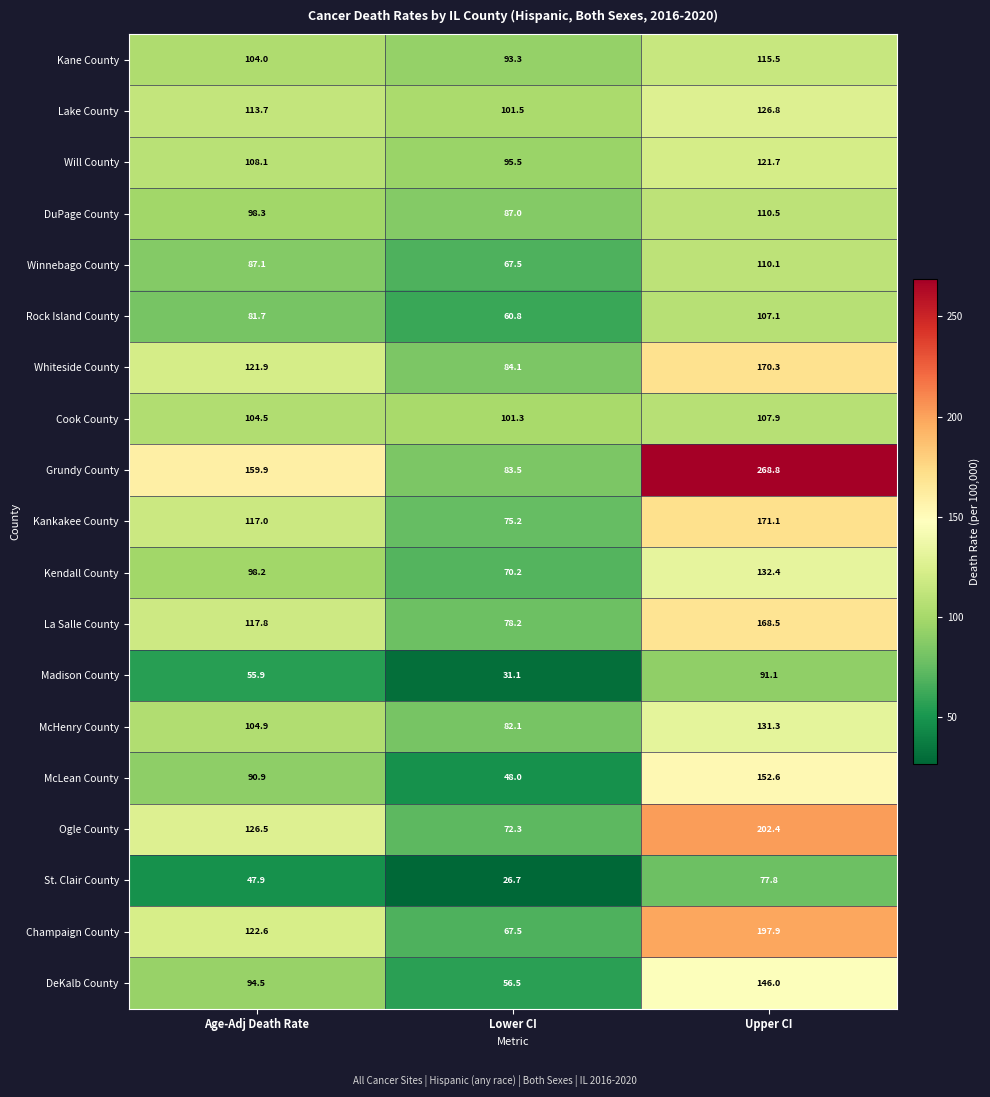

Which series changed the most between Lower CI and Upper CI?

Grundy County